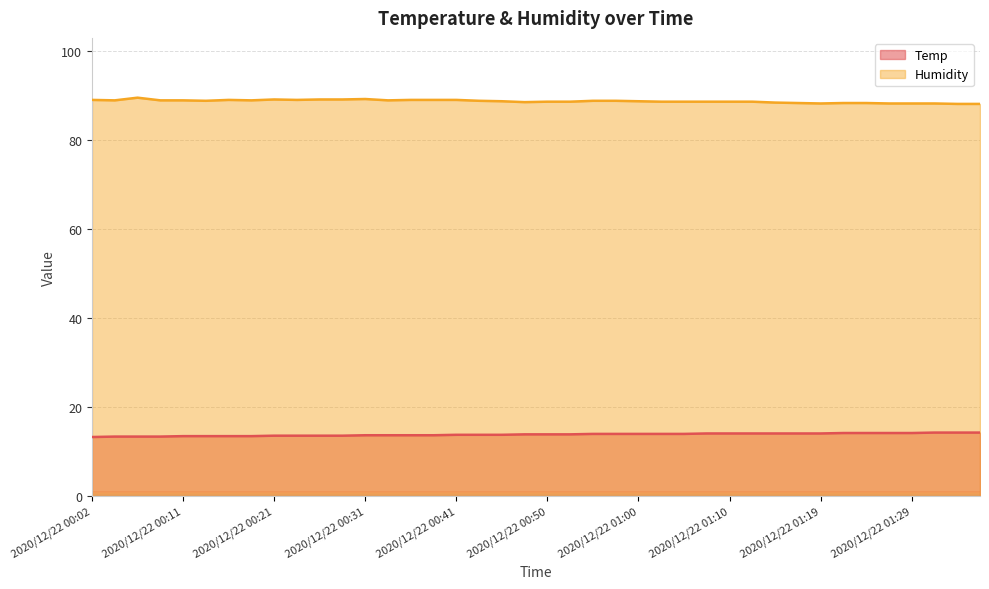

What is the average value of the Temp series?

13.9